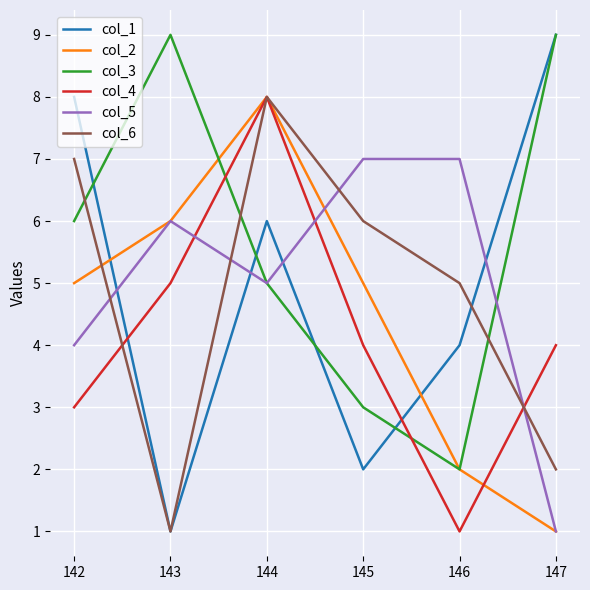

What is the sum of the col_5 values at 145 and 143?

13